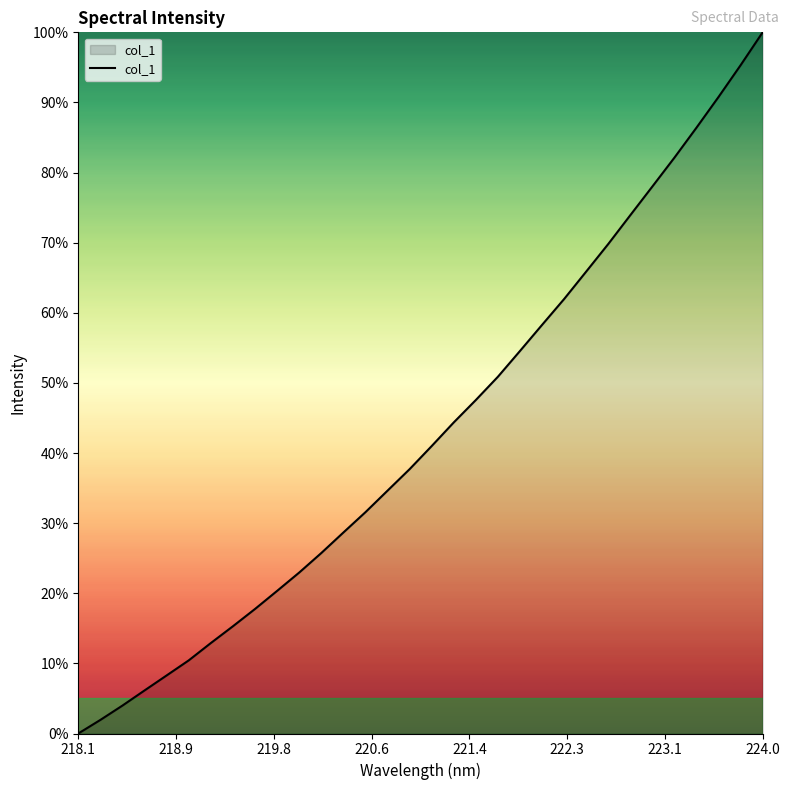

What is the difference between the maximum and minimum values?

100.0